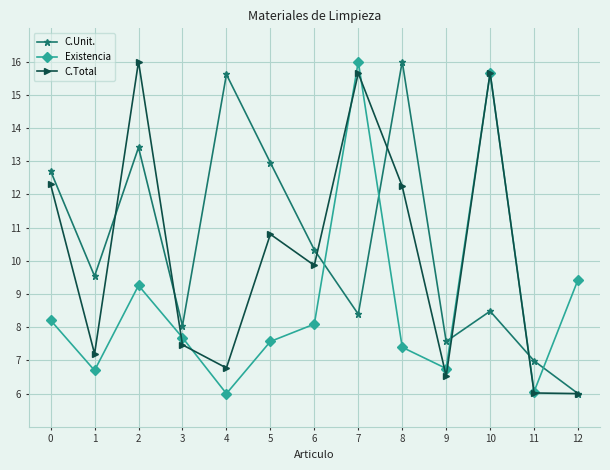

What is the lowest value of the Existencia series?

6.0